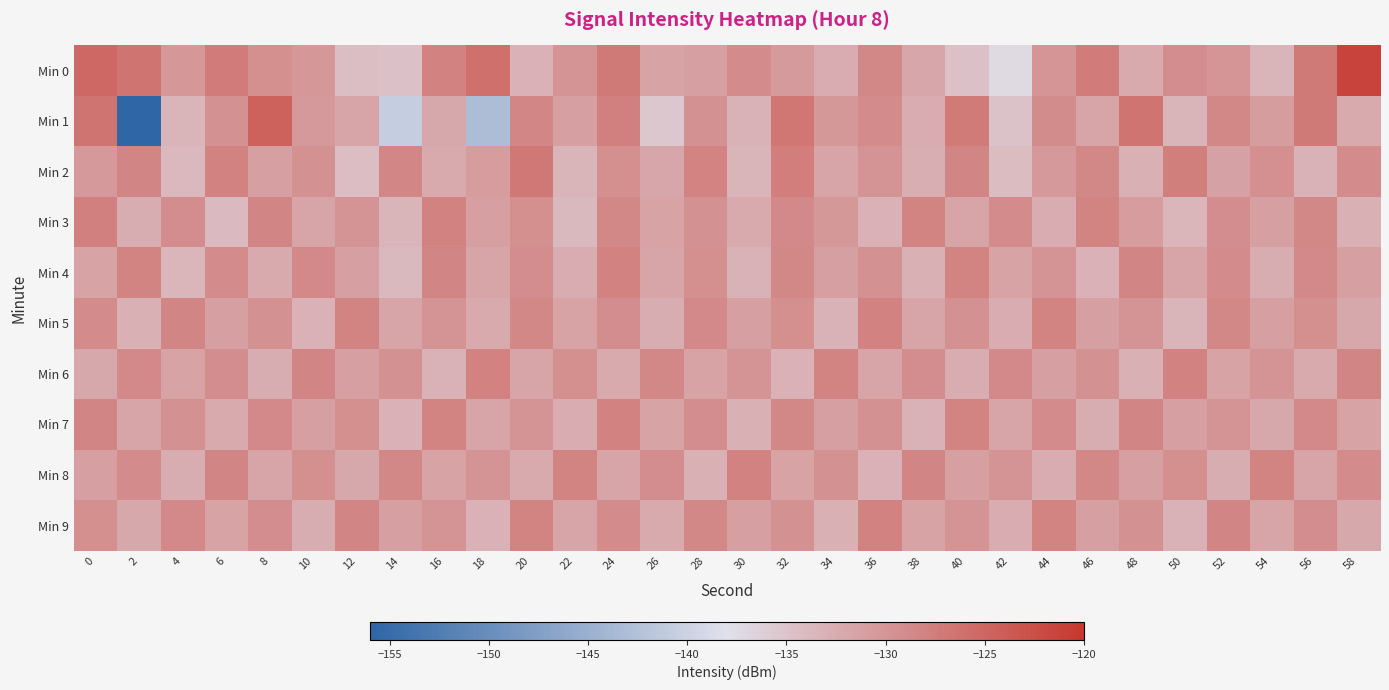

What is the difference between the highest and lowest values at 56?

6.0